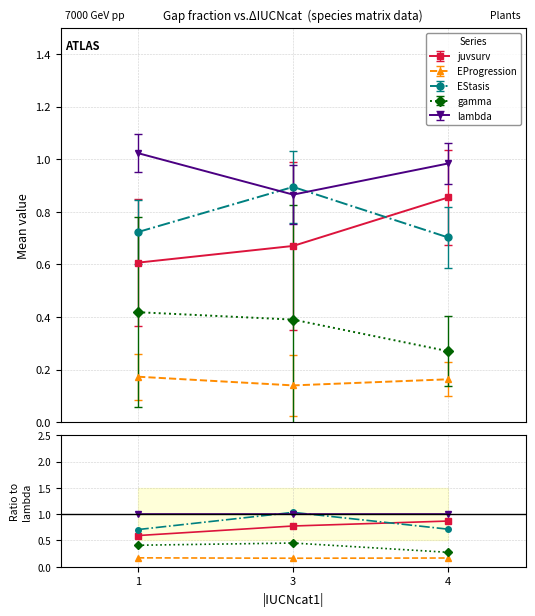

Does the chart display data point markers on the line(s)?

Yes